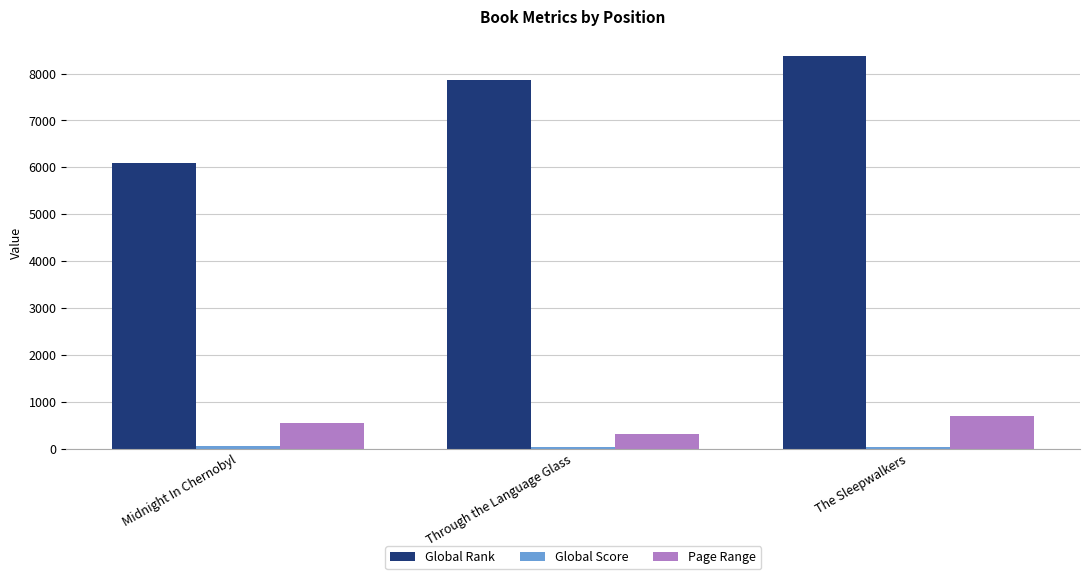

Between Through the Language Glass and The Sleepwalkers, which series saw the biggest shift?

Global Rank